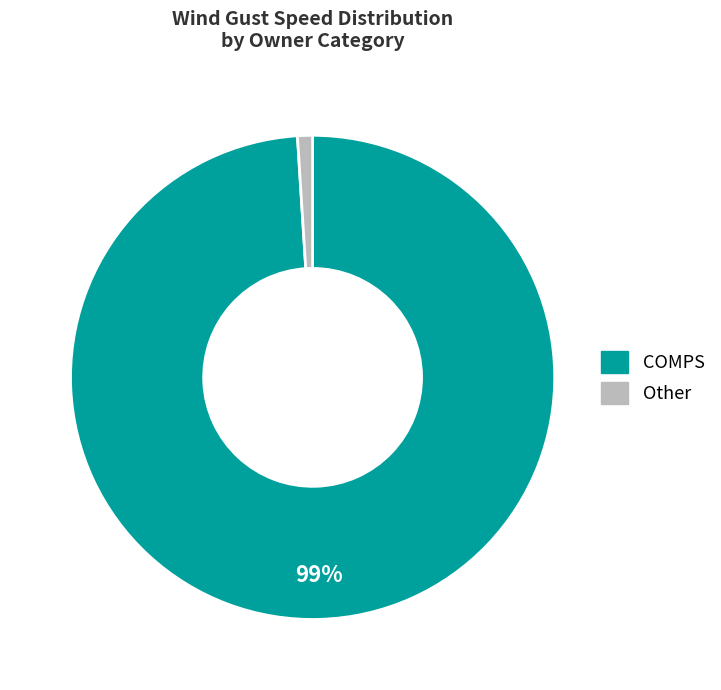

To the nearest percent, what is the average slice percentage?

50%